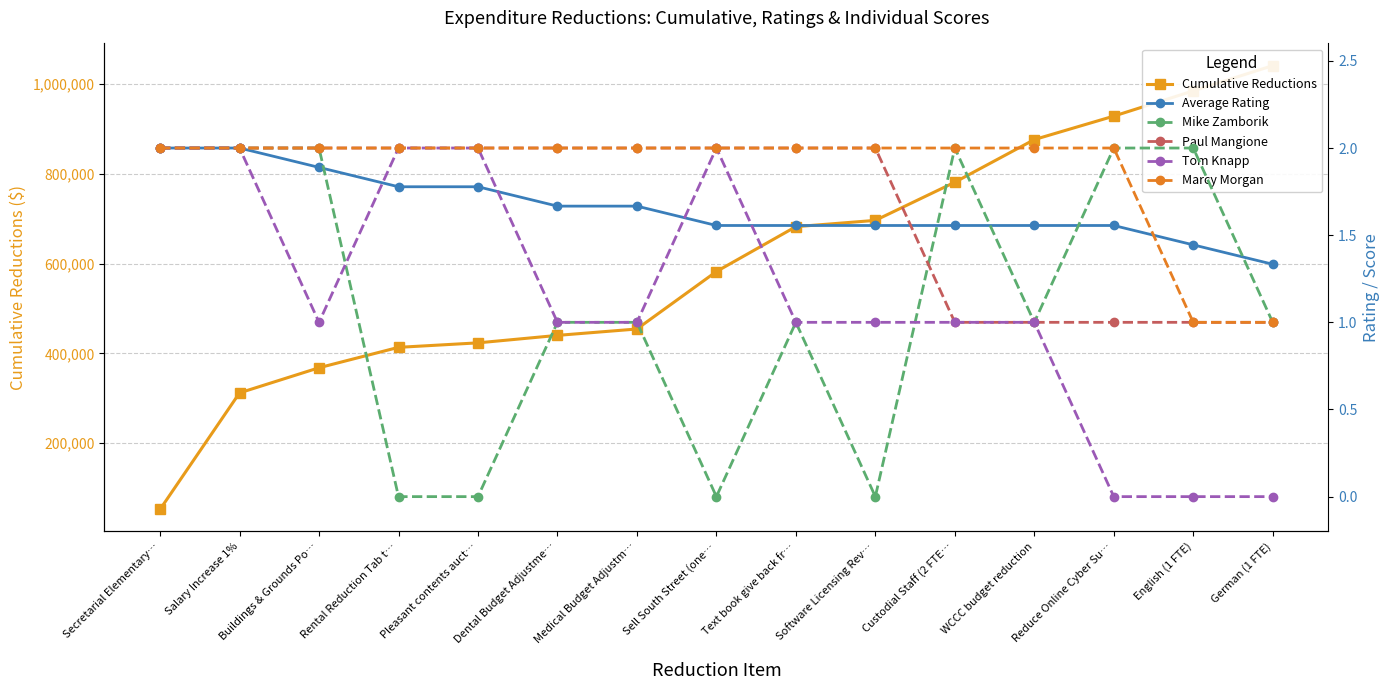

What is the highest value of the Paul Mangione series?

2.0